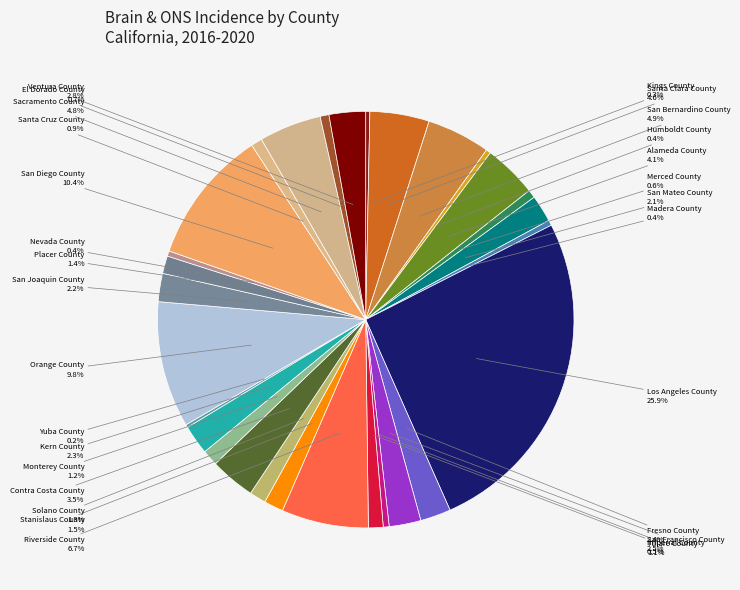

Count the number of slices in the pie.

29